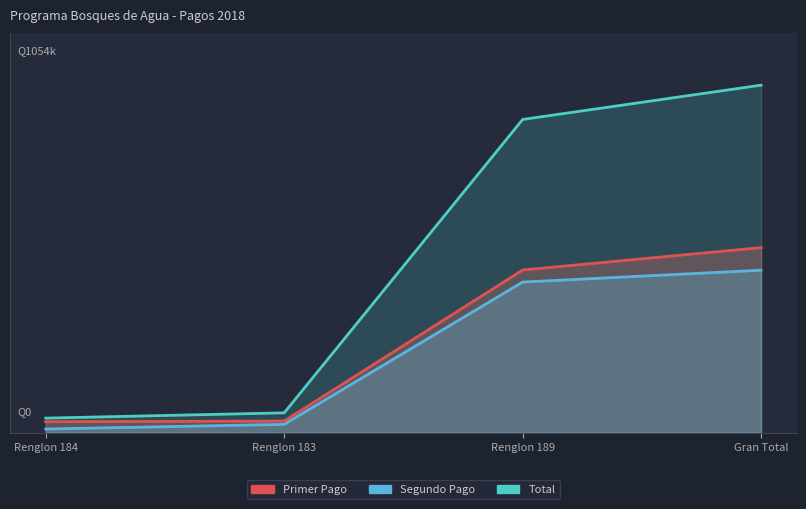

How many values in the Total series exceed 949500?

1